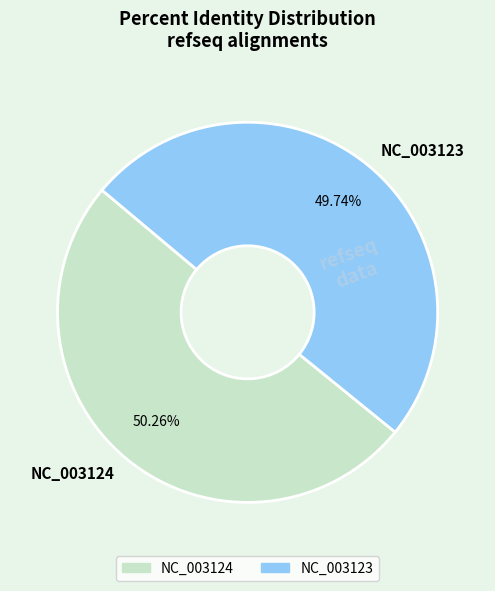

To the nearest percent, what is the combined percentage of NC_003123 and NC_003124?

100%